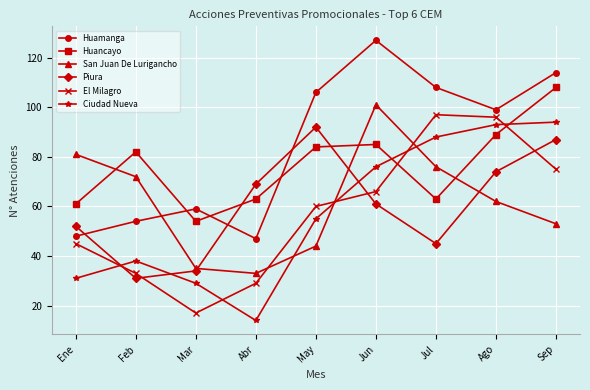

What is the difference between the highest and lowest values at Jul?

63